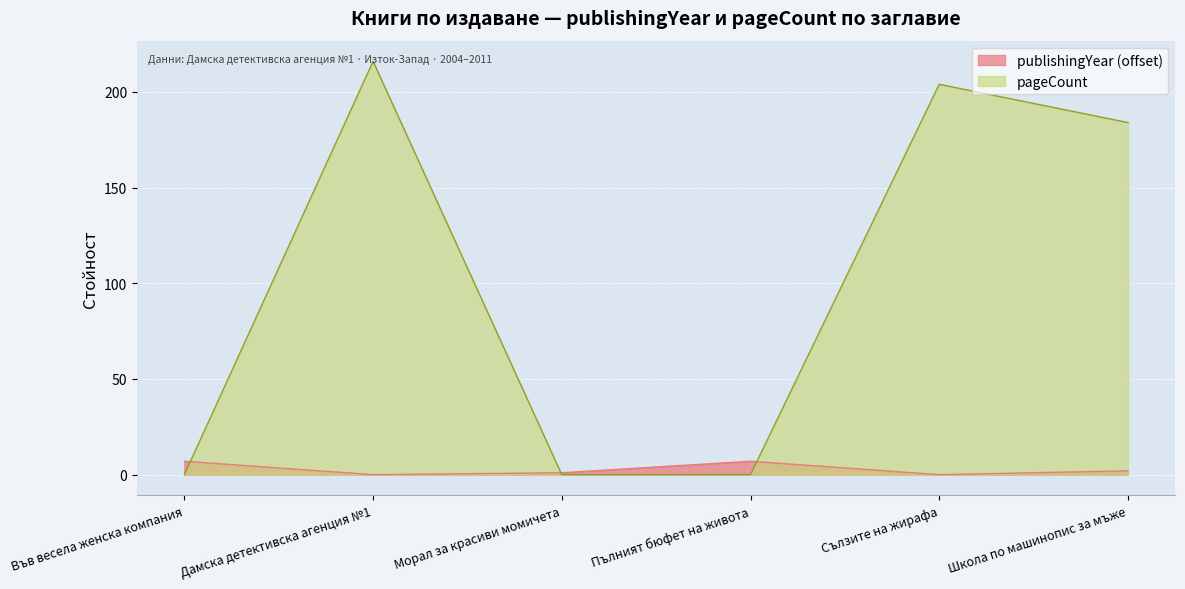

At which label is publishingYear closest to 3?

Школа по машинопис за мъже